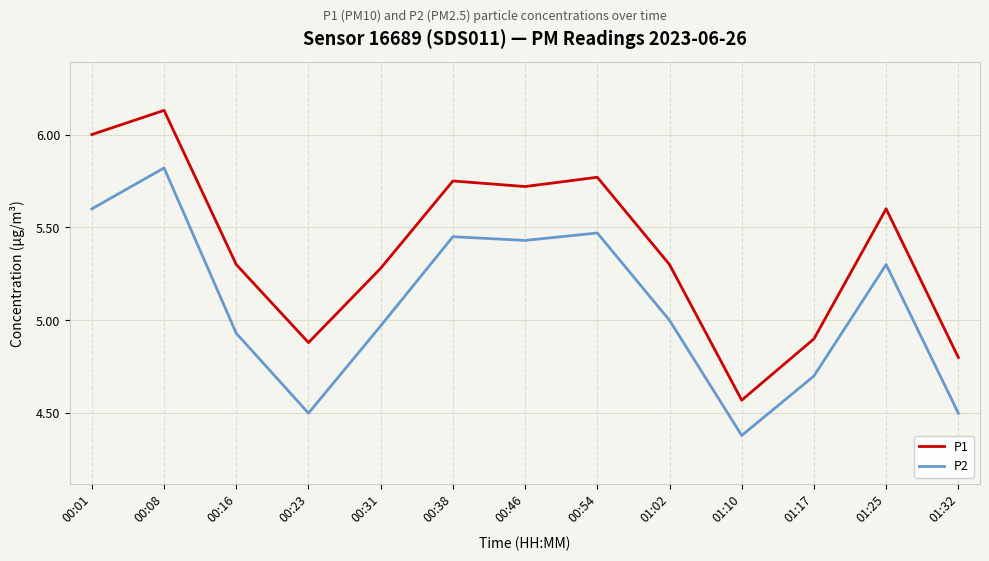

Is it true that P1 equals 5.3 at 00:31?

True